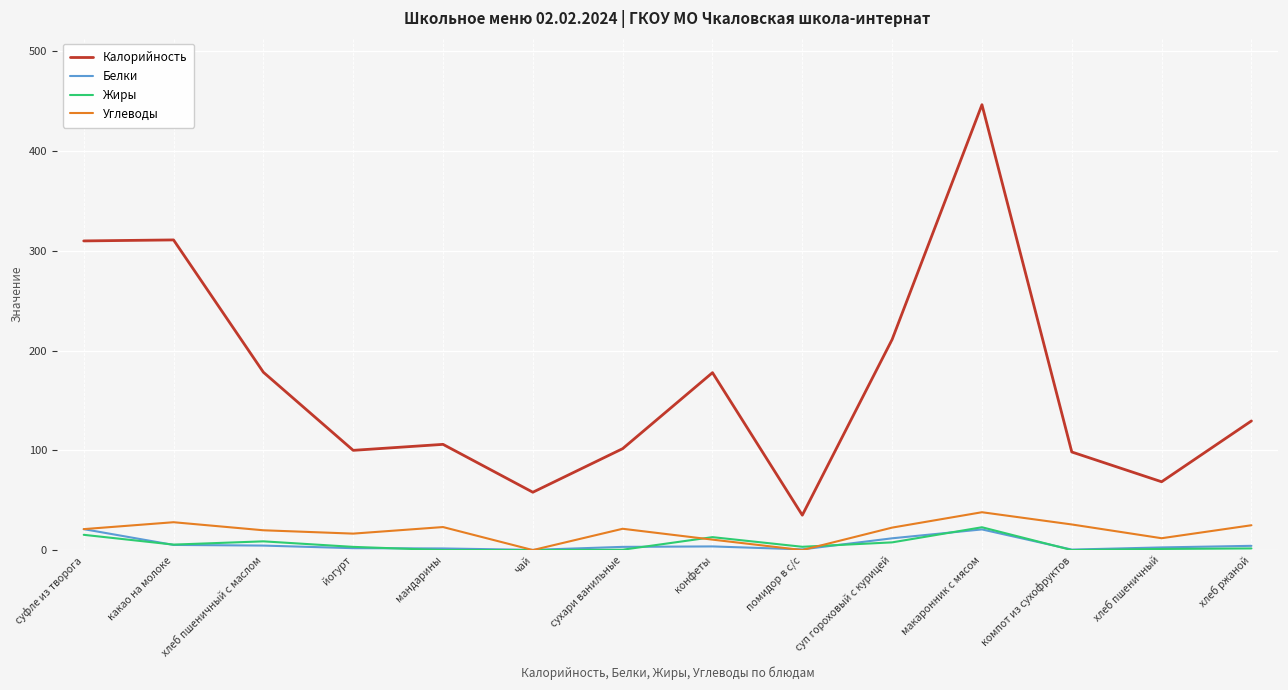

Where does the Жиры series first go above 3?

суфле из творога